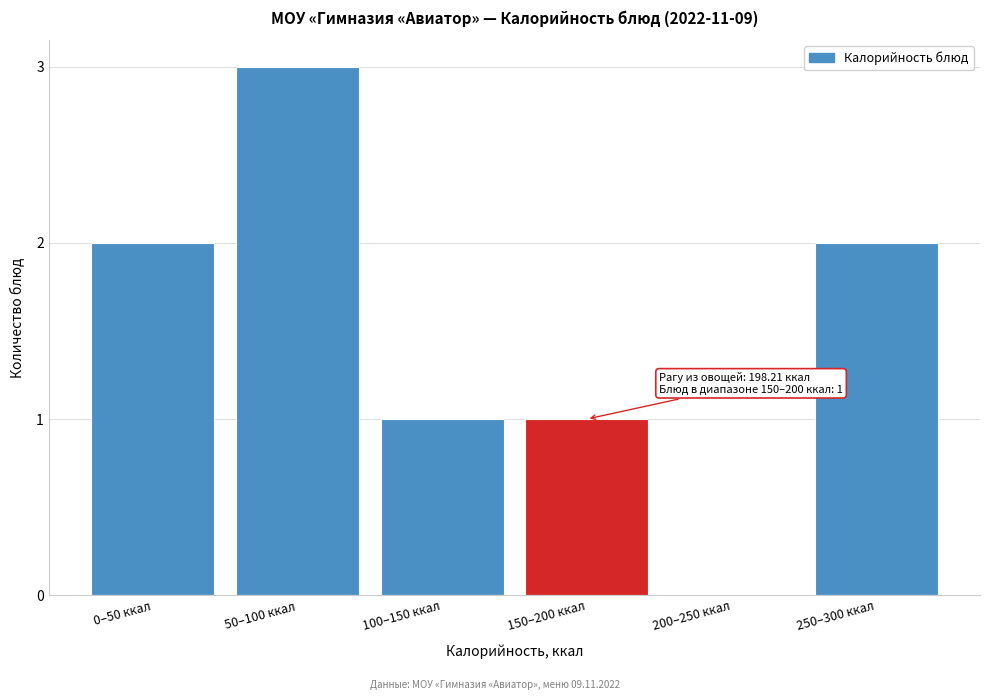

Reading left to right, what are all the values shown in this chart?

0–50 ккал=2	50–100 ккал=3	100–150 ккал=1	150–200 ккал=1	200–250 ккал=0	250–300 ккал=2